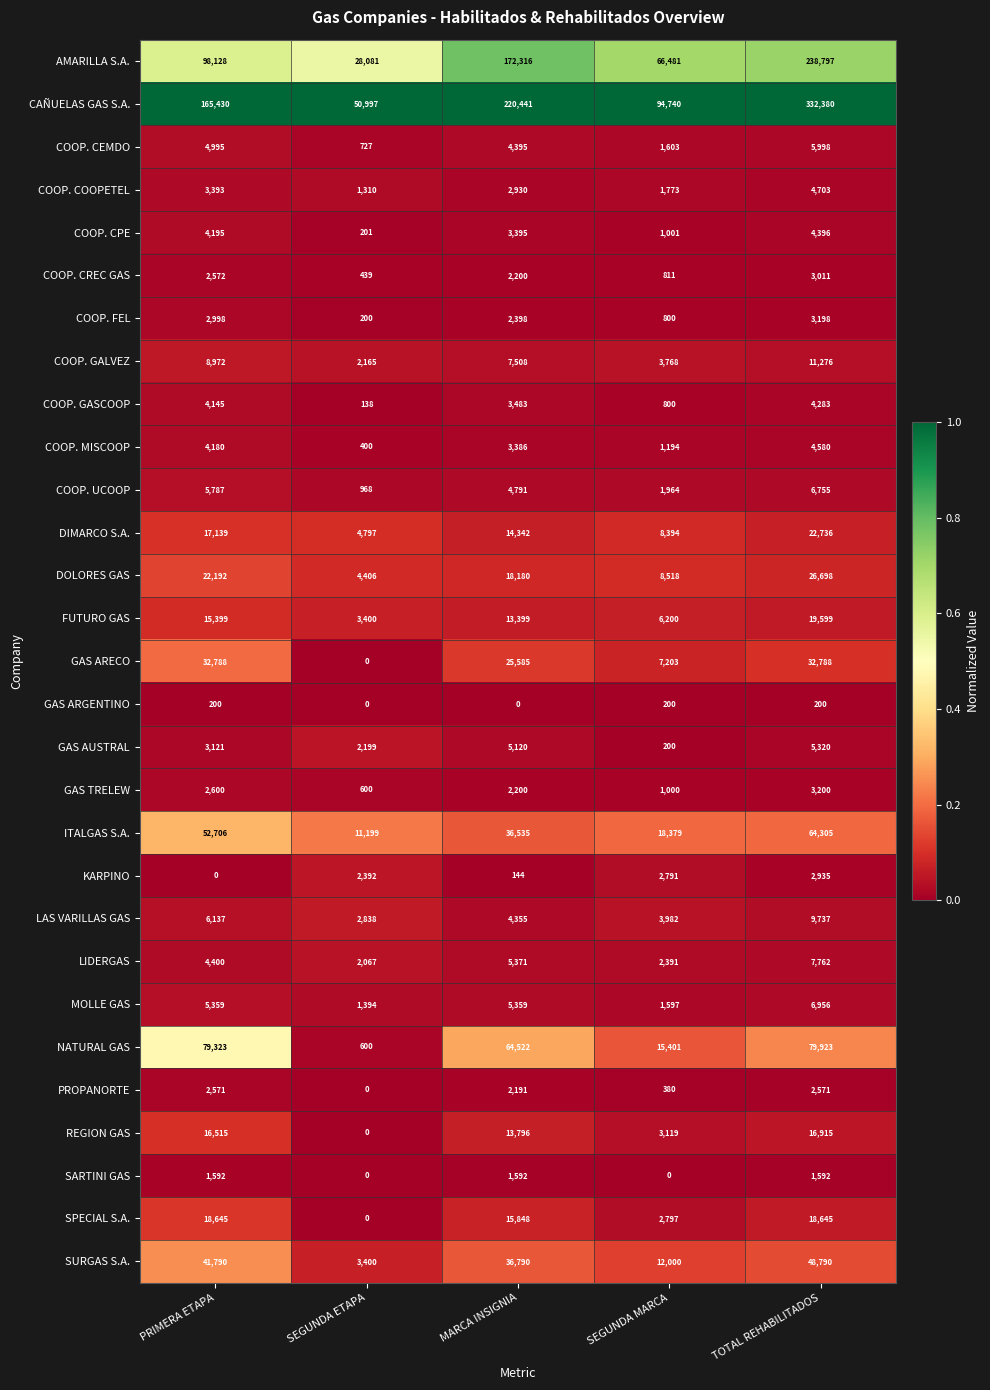

What is the total value across all series at SEGUNDA ETAPA?

124918